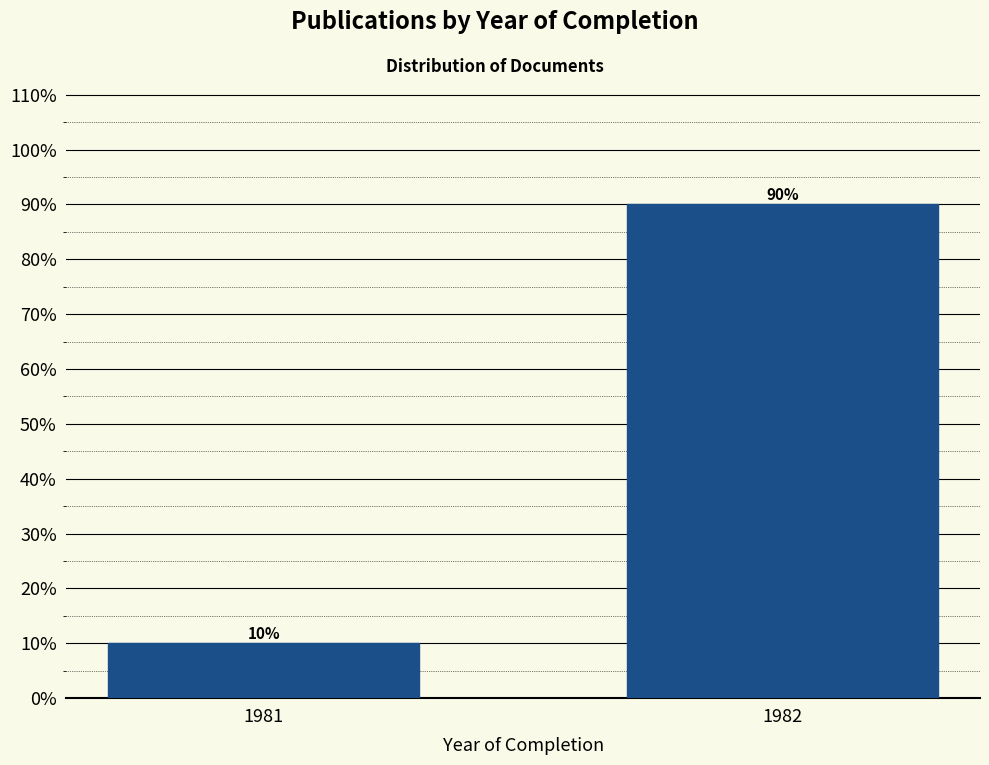

Reading right to left, what are all the values shown in this chart?

1982=90	1981=10